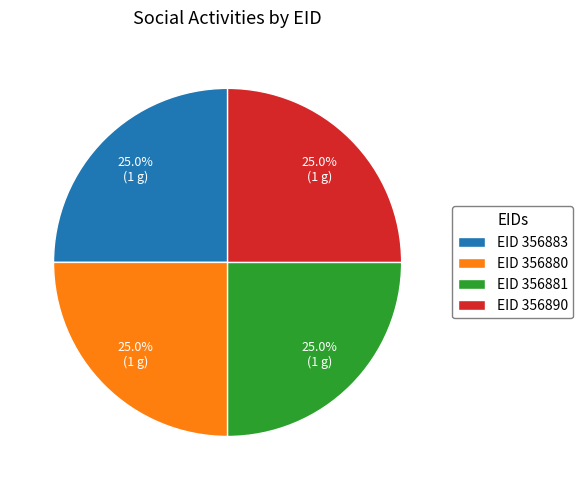

Is EID 356881 the majority of the pie?

No